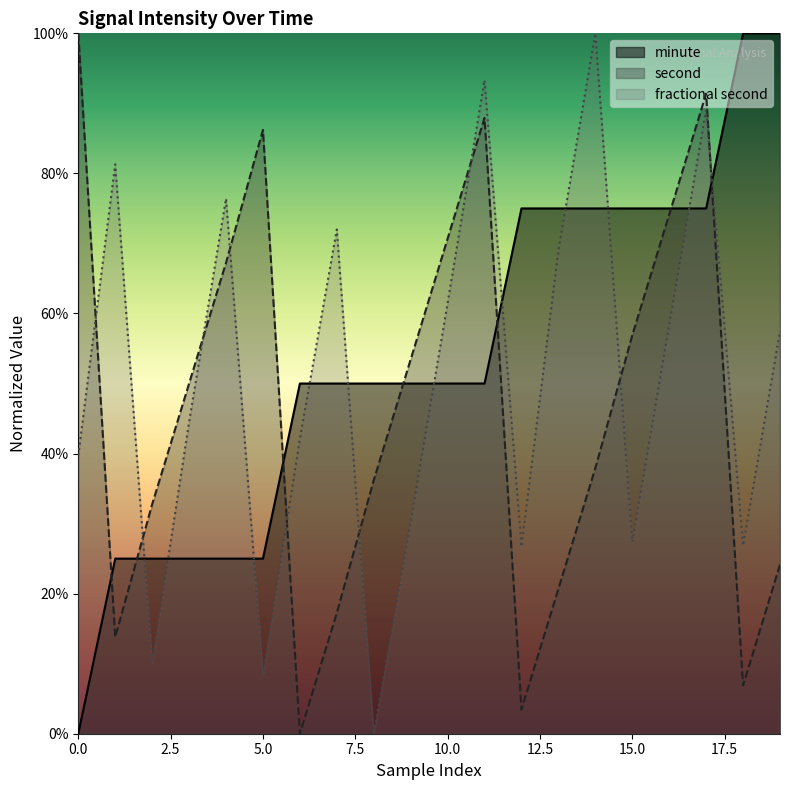

What value does the fractional second series have at 14?

1.0